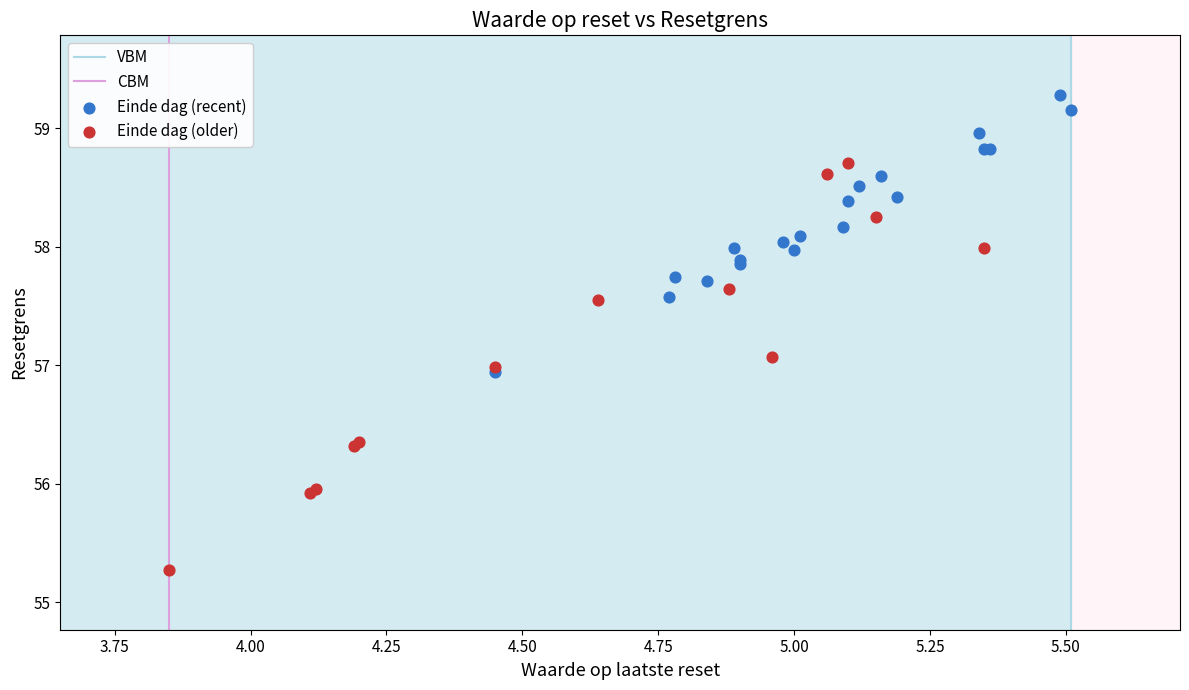

Which series contains the highest Y value?

Einde dag (recent)